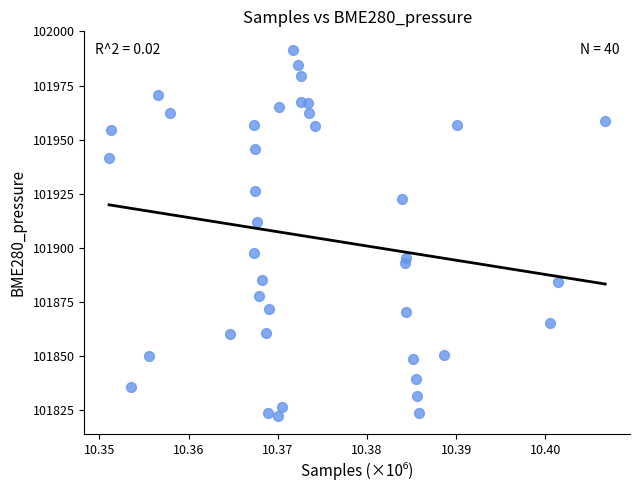

What is the range of Y values (max minus min)?

169.0